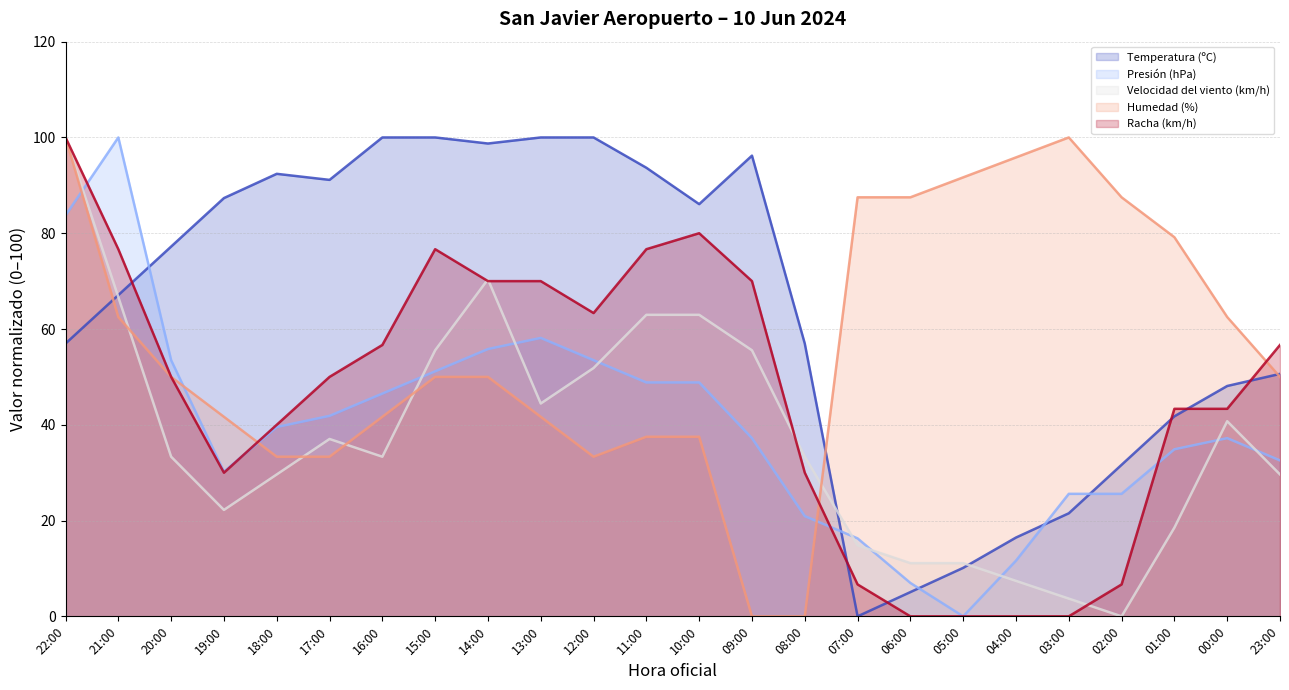

Reading left to right, transcribe all the data shown in this chart.

Temperatura (ºC): 57.0	67.1	77.2	87.3	92.4	91.1	100.0	100.0	98.7	100.0	100.0	93.7	86.1	96.2	57.0	0.0	5.1	10.1	16.5	21.5	31.6	41.8	48.1	50.6
Presión (hPa): 83.7	100.0	53.5	30.2	39.5	41.9	46.5	51.2	55.8	58.1	53.5	48.8	48.8	37.2	20.9	16.3	7.0	0.0	11.6	25.6	25.6	34.9	37.2	32.6
Velocidad del viento (km/h): 100.0	66.7	33.3	22.2	29.6	37.0	33.3	55.6	70.4	44.4	51.9	63.0	63.0	55.6	33.3	14.8	11.1	11.1	7.4	3.7	0.0	18.5	40.7	29.6
Humedad (%): 100.0	62.5	50.0	41.7	33.3	33.3	41.7	50.0	50.0	41.7	33.3	37.5	37.5	0.0	0.0	87.5	87.5	91.7	95.8	100.0	87.5	79.2	62.5	50.0
Racha (km/h): 100.0	76.7	50.0	30.0	40.0	50.0	56.7	76.7	70.0	70.0	63.3	76.7	80.0	70.0	30.0	6.7	0.0	0.0	0.0	0.0	6.7	43.3	43.3	56.7